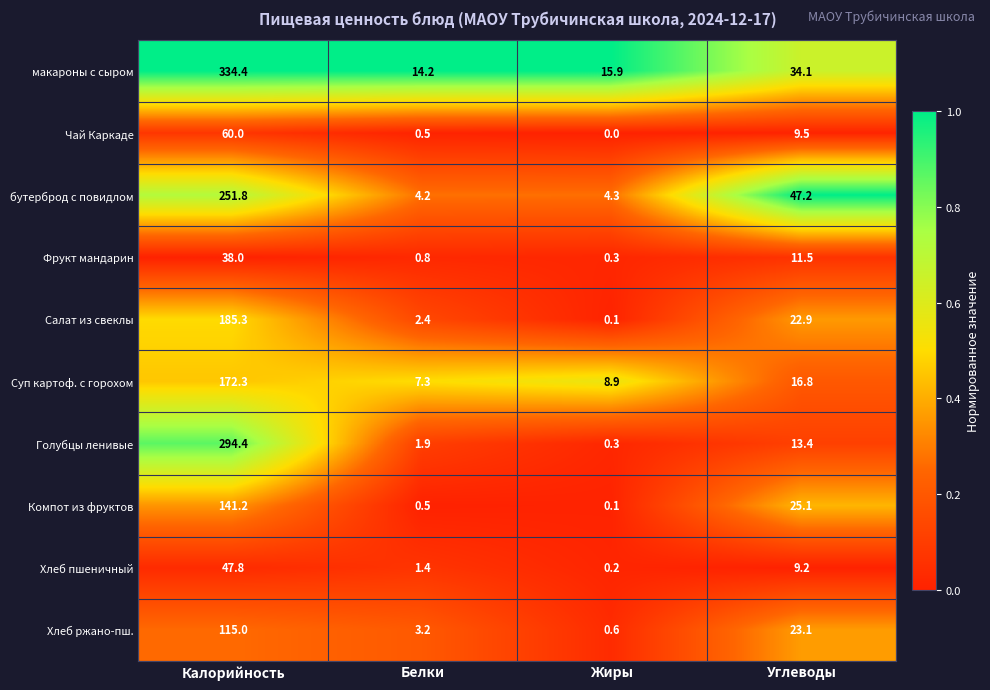

What is the sum of all Суп картоф. с горохом values?

205.3